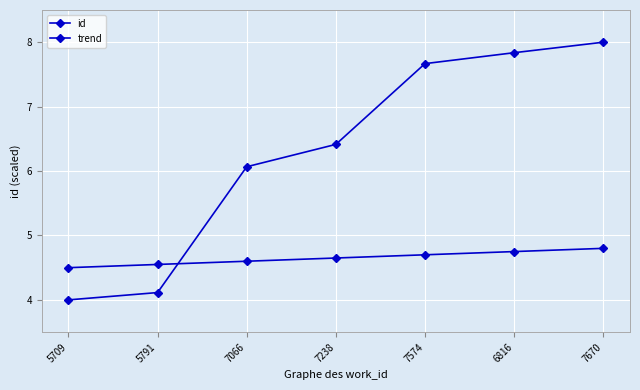

Which category has the highest value in the trend series?

7670